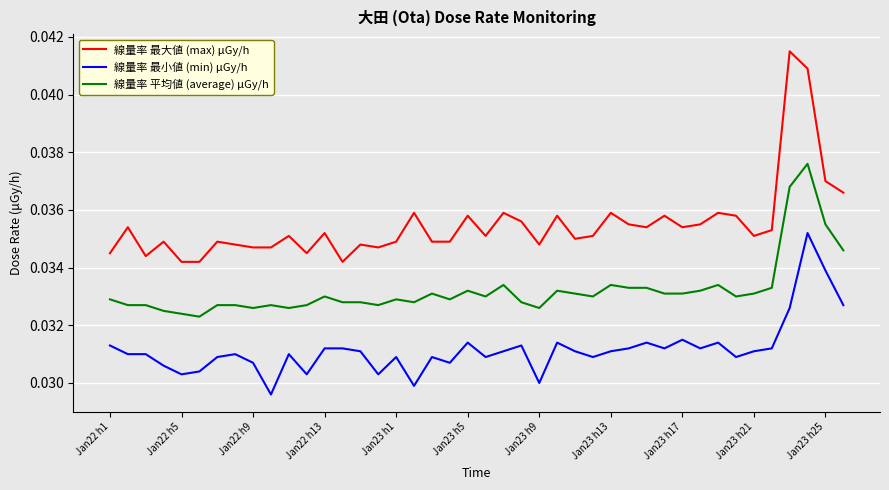

List the series in order of their overall mean, highest first.

線量率 最大値 (max) μGy/h, 線量率 平均値 (average) μGy/h, 線量率 最小値 (min) μGy/h